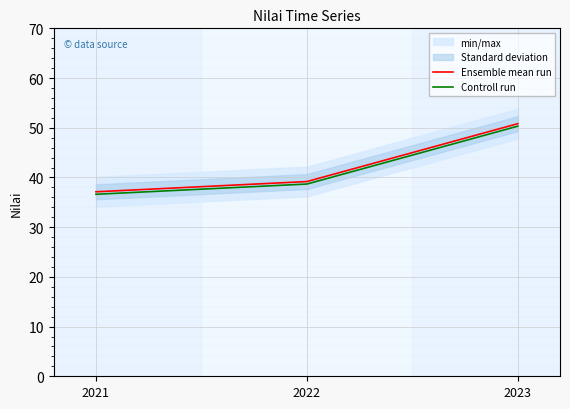

How many data points in Ensemble mean run are above 39?

2